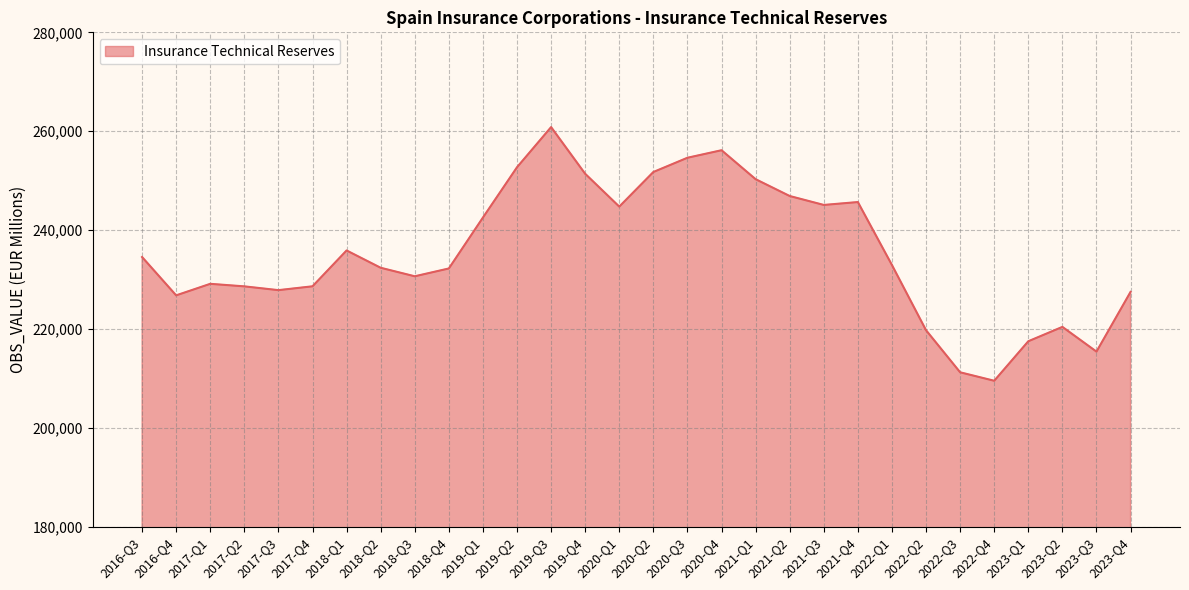

What is the sum of all values?

7063660